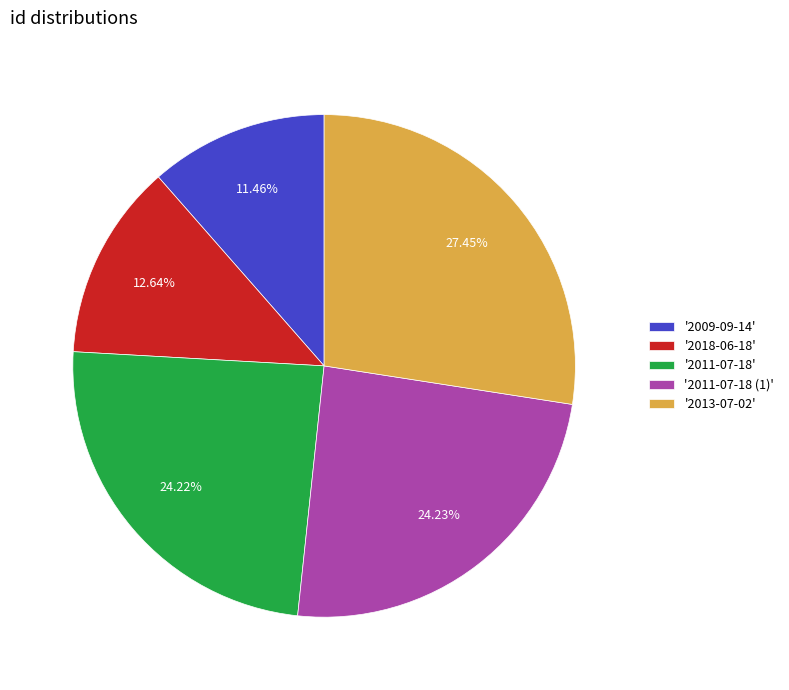

Is '2013-07-02' the majority of the pie?

No